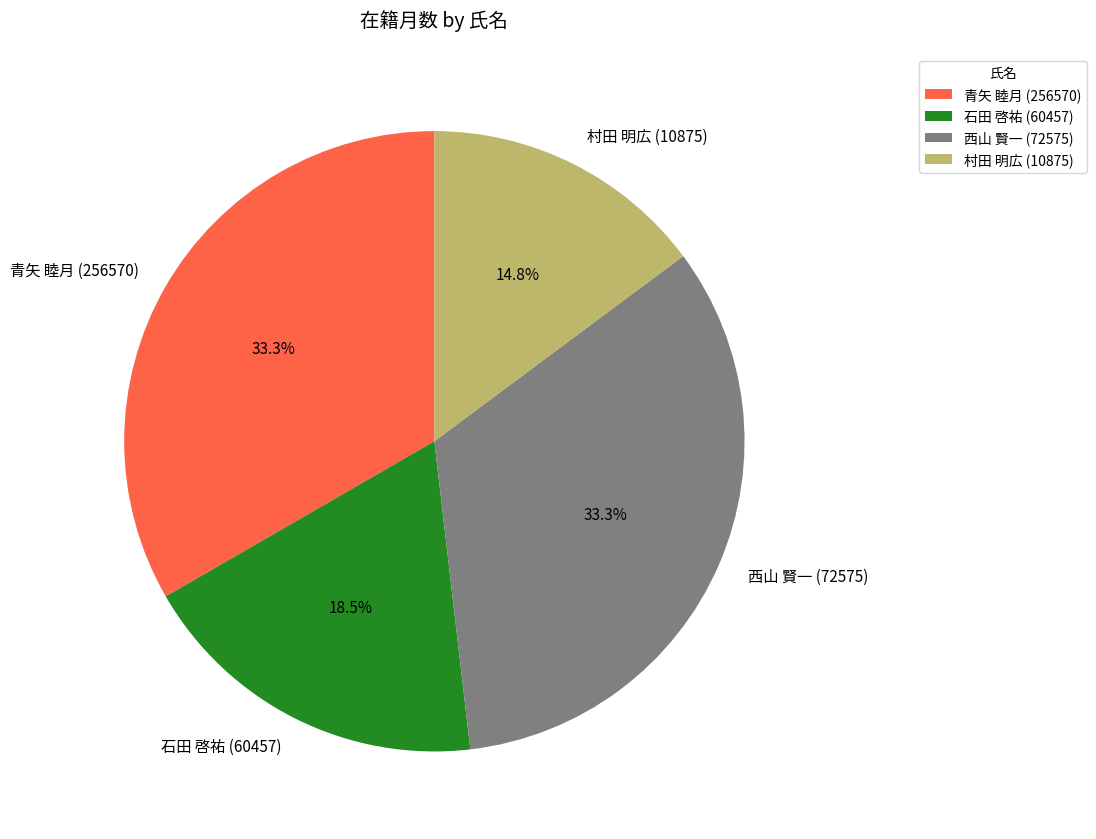

How many segments does this pie chart have?

4